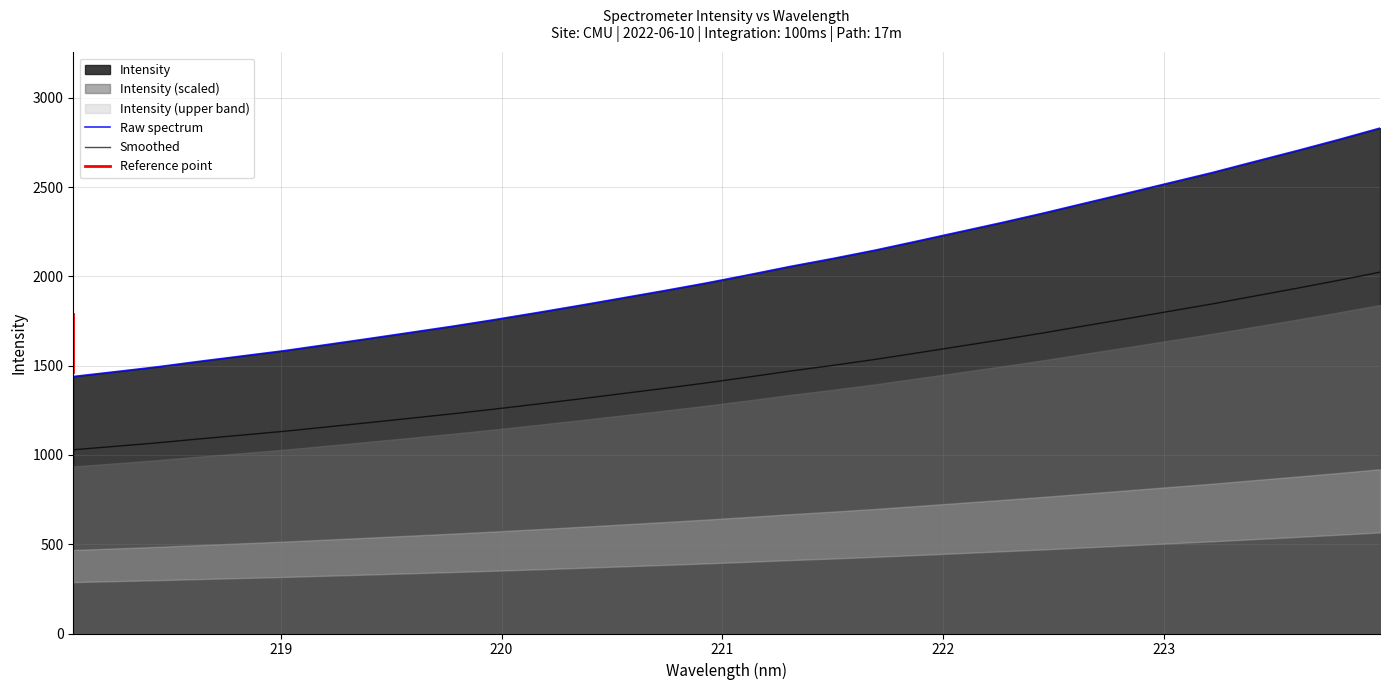

True or false: Smoothed and Raw spectrum cross at least once.

False